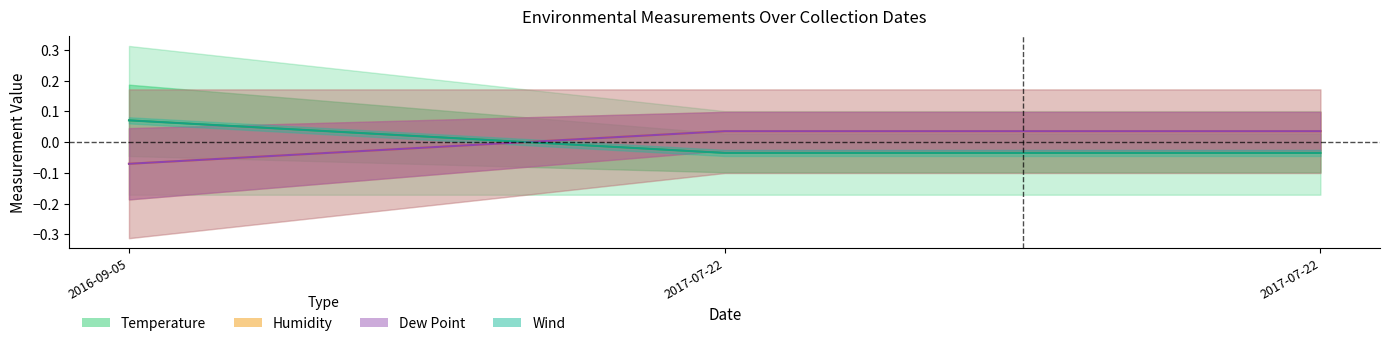

List the labels in order of Temperature value, largest first.

2016-09-05, 2017-07-22, 2017-07-22